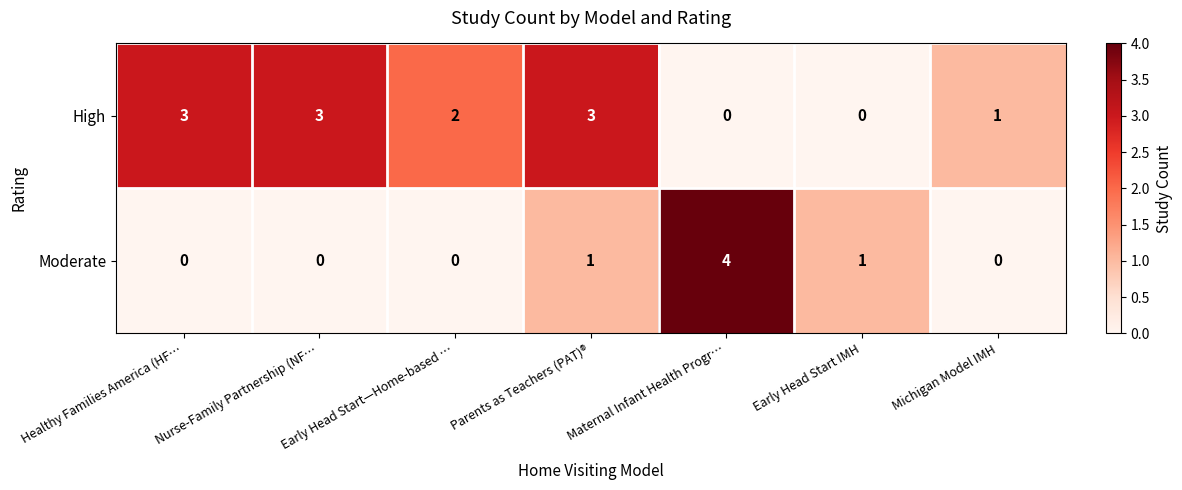

Which series has the largest total across all categories?

High